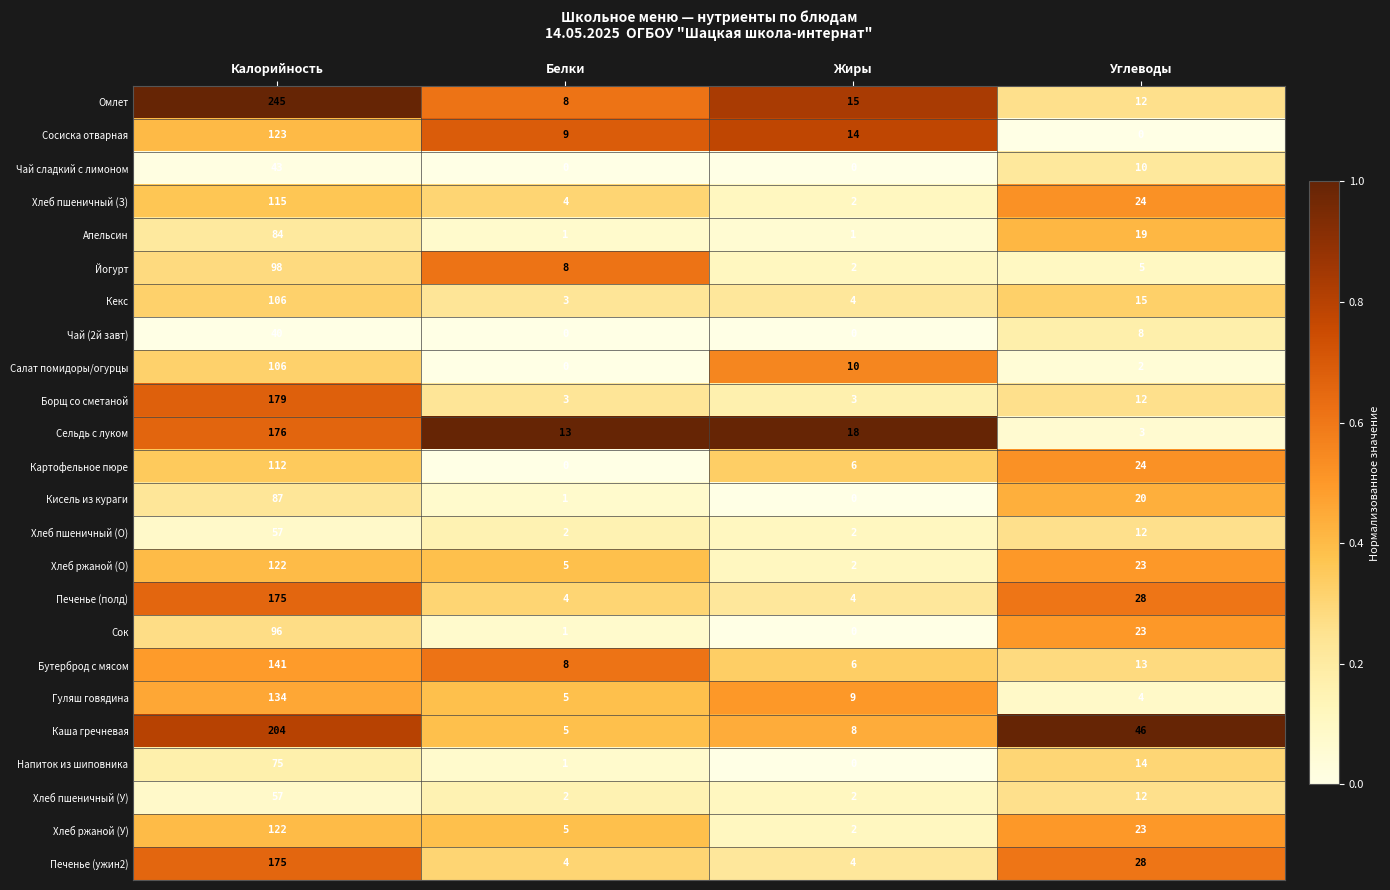

Is it true that Печенье (ужин2) equals 2 at Белки?

False